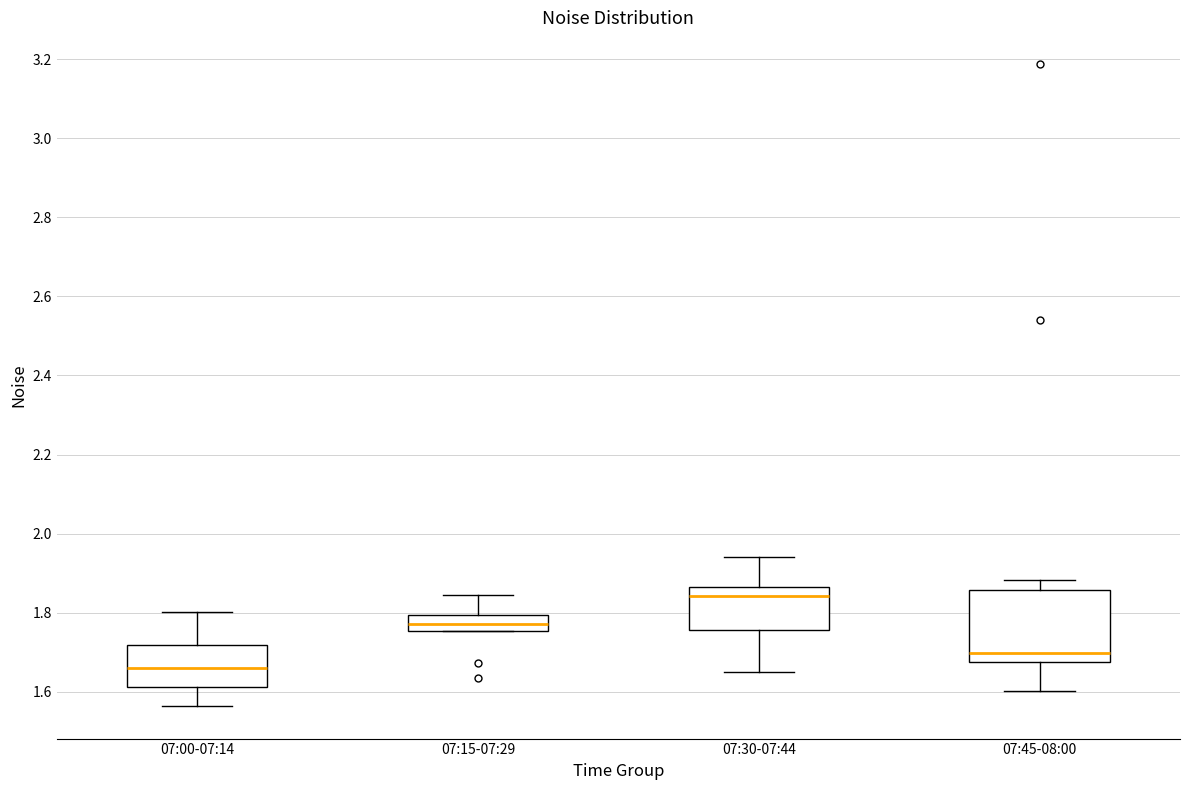

Where does the median line of the box for 07:15-07:29 sit on the y-axis? The values are not printed on the chart, so give them approximately, as read against the axis.

1.78